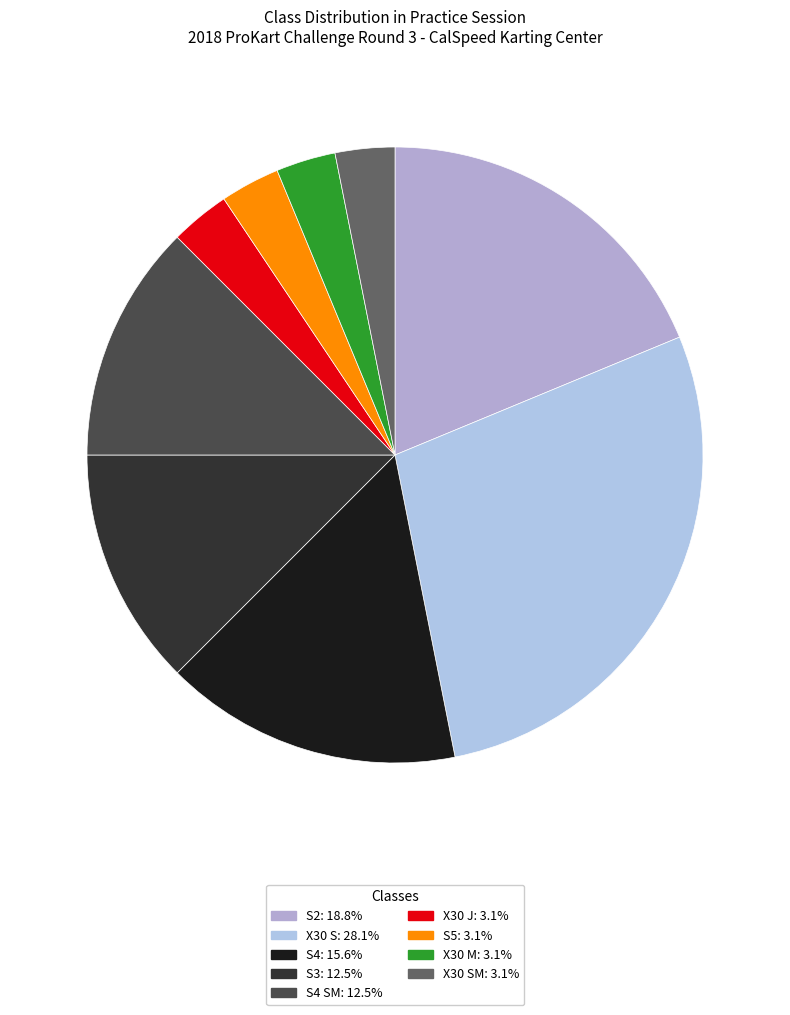

How many slices are in this pie chart?

9